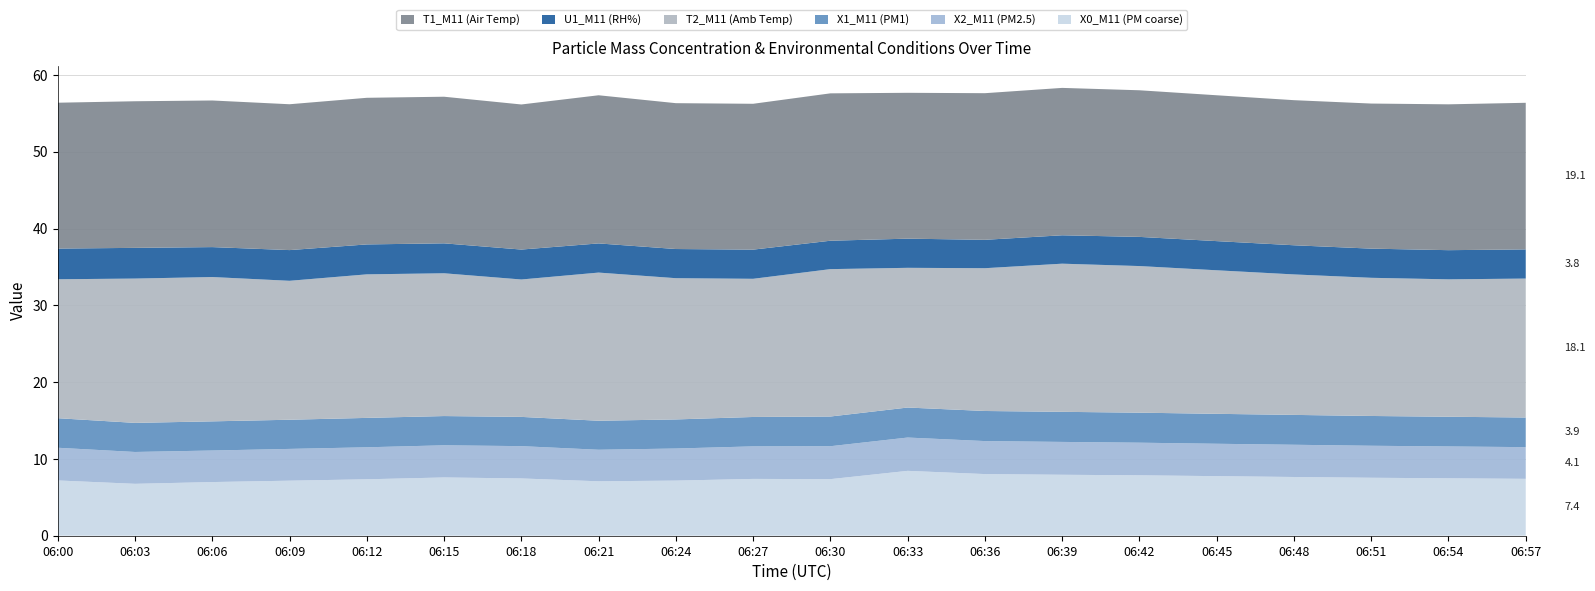

Reading left to right, extract all data points from this chart.

X0_M11 (PM coarse): 7.2	6.8	7.0	7.2	7.3	7.6	7.5	7.1	7.2	7.4	7.4	8.4	8.0	7.9	7.9	7.8	7.7	7.5	7.5	7.4
X2_M11 (PM2.5): 4.3	4.2	4.1	4.1	4.2	4.2	4.2	4.1	4.2	4.2	4.3	4.3	4.3	4.3	4.2	4.2	4.2	4.2	4.2	4.1
X1_M11 (PM1): 3.9	3.8	3.8	3.8	3.8	3.8	3.8	3.8	3.8	3.8	3.9	3.9	3.9	3.9	3.9	3.9	3.9	3.9	3.9	3.9
T2_M11 (Amb Temp): 18.1	18.8	18.8	18.1	18.7	18.6	17.9	19.3	18.4	18.0	19.2	18.2	18.6	19.3	19.1	18.7	18.3	18.0	17.9	18.1
U1_M11 (RH%): 4.0	4.0	3.9	4.0	3.9	3.9	3.9	3.8	3.8	3.8	3.7	3.8	3.7	3.7	3.8	3.8	3.8	3.8	3.8	3.8
T1_M11 (Air Temp): 19.0	19.1	19.1	19.0	19.1	19.1	18.9	19.3	19.0	19.0	19.2	19.0	19.1	19.2	19.1	19.0	18.9	18.9	19.0	19.1